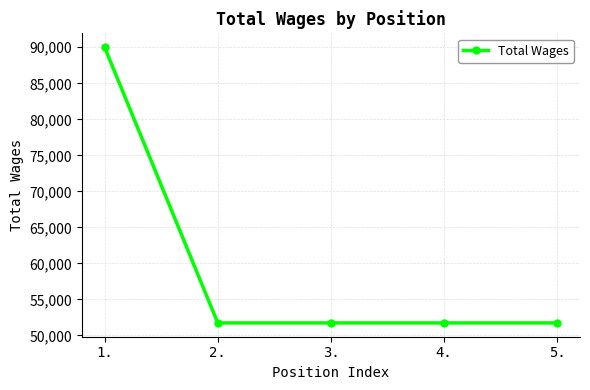

Approximately how many times larger is the value at 5. compared to 3.?

1.0